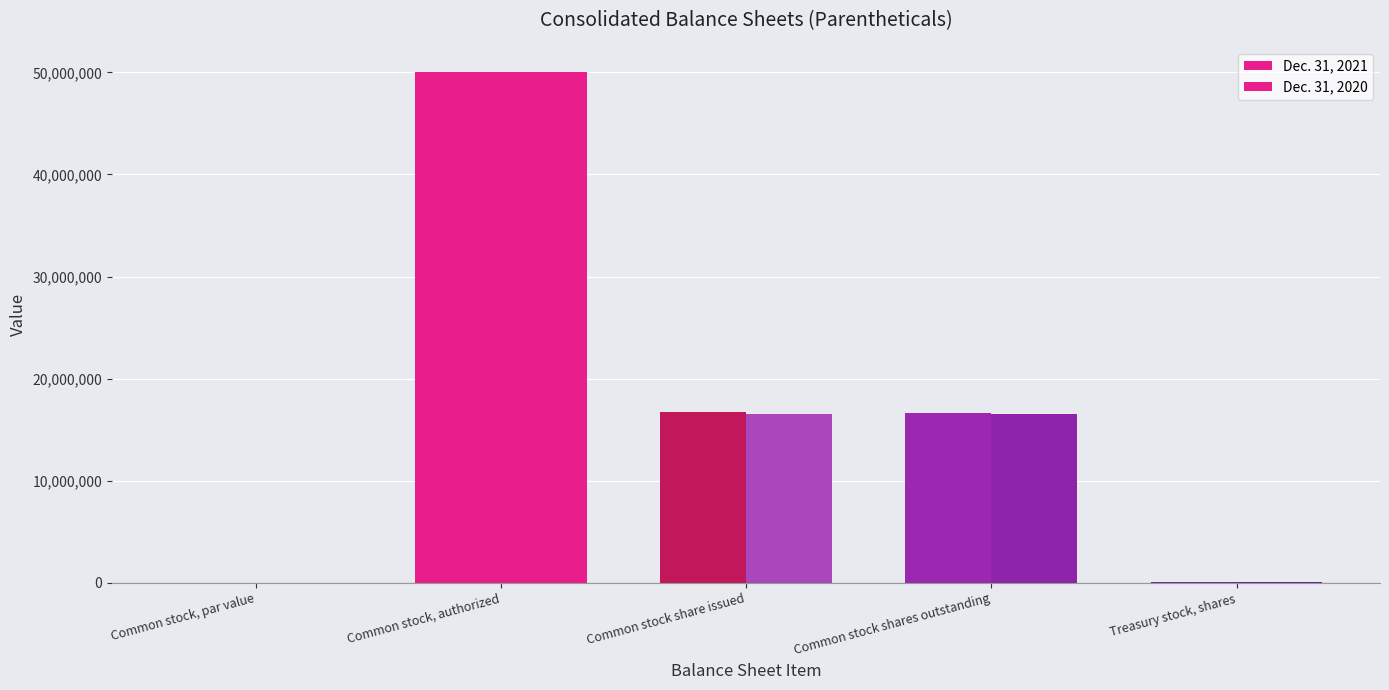

What is the label of the 4th bar from the right?

Common stock, authorized